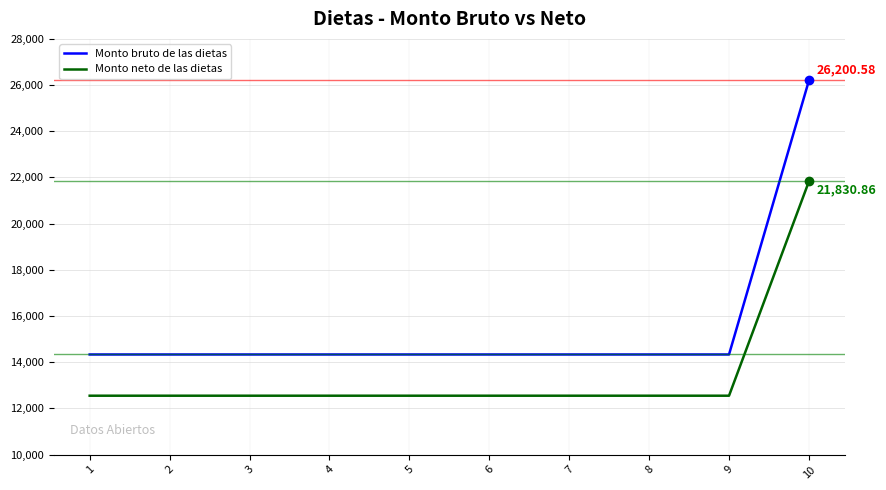

Does the chart display data point markers on the line(s)?

No